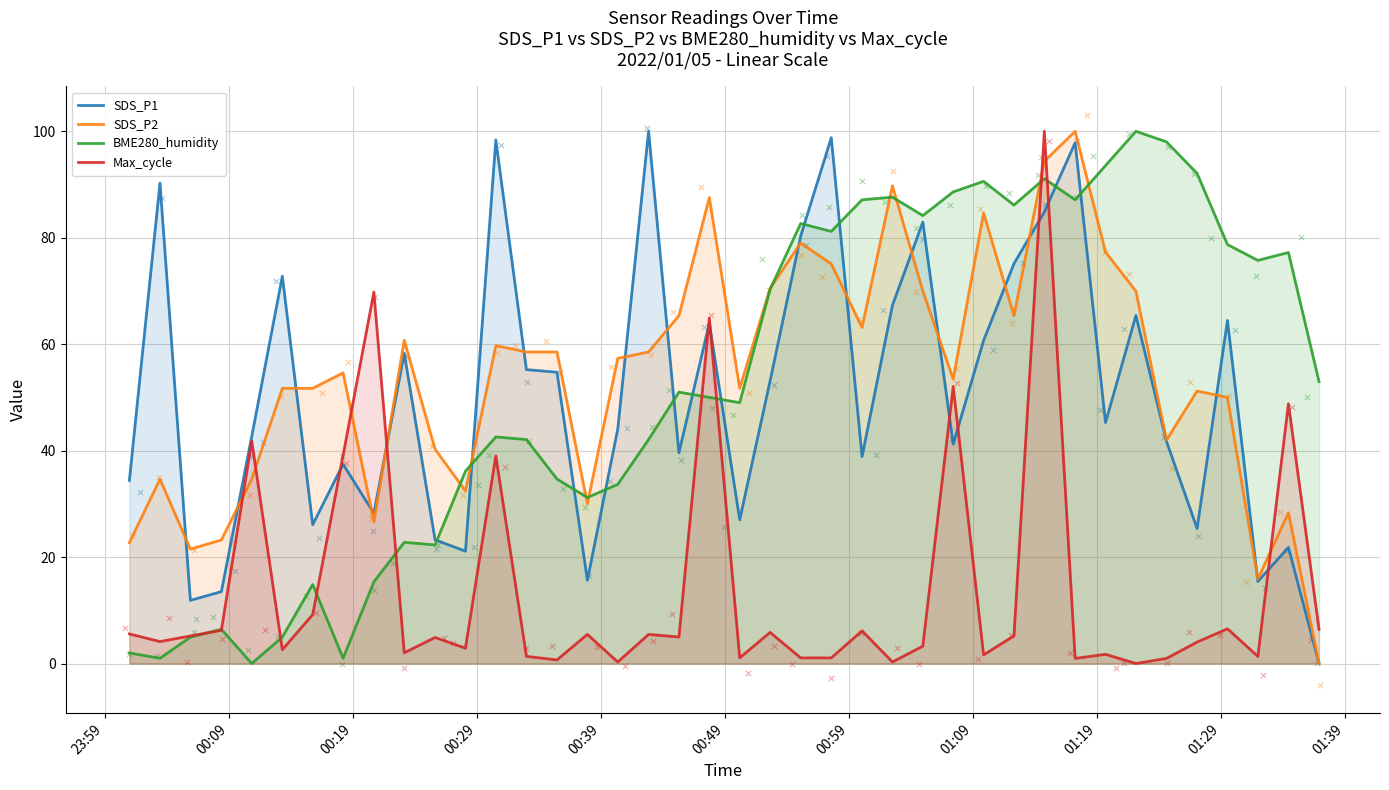

Is the value of Max_cycle at 13 greater than the value of BME280_humidity at 23?

No